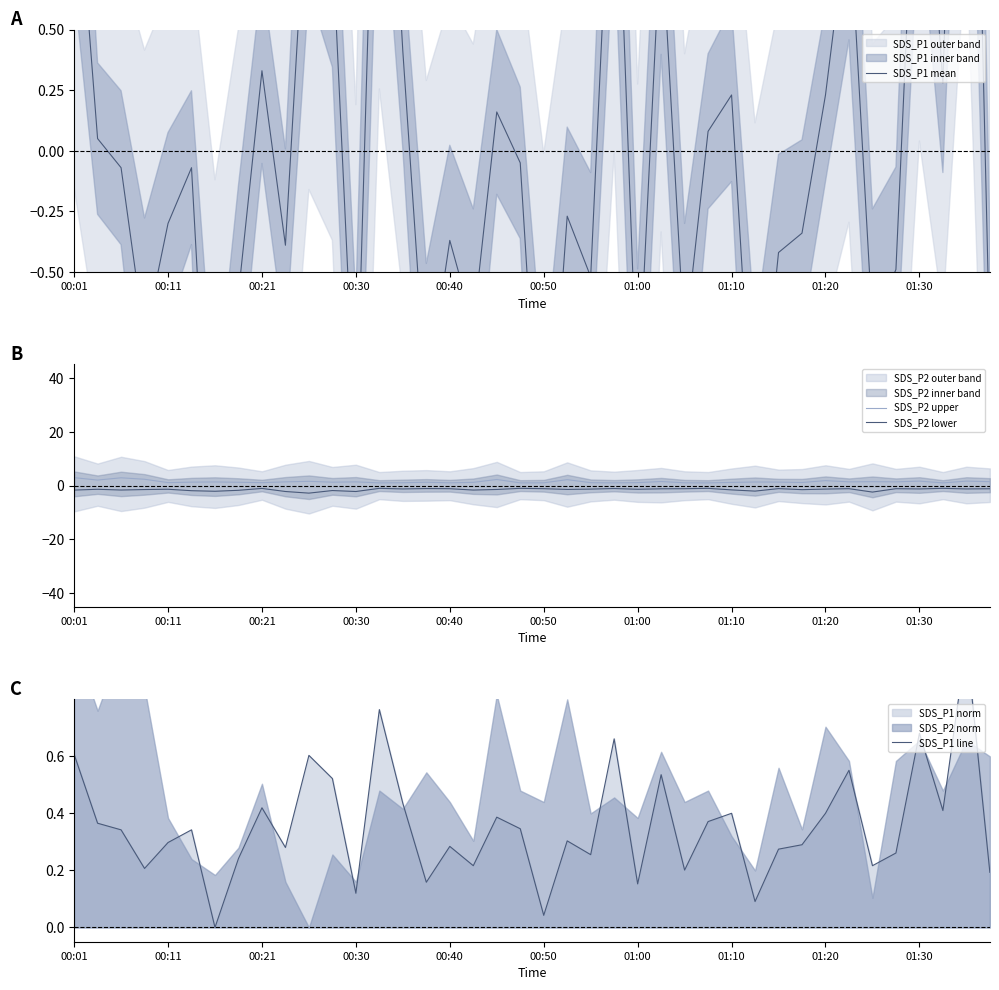

Does the chart display data point markers on the line(s)?

No